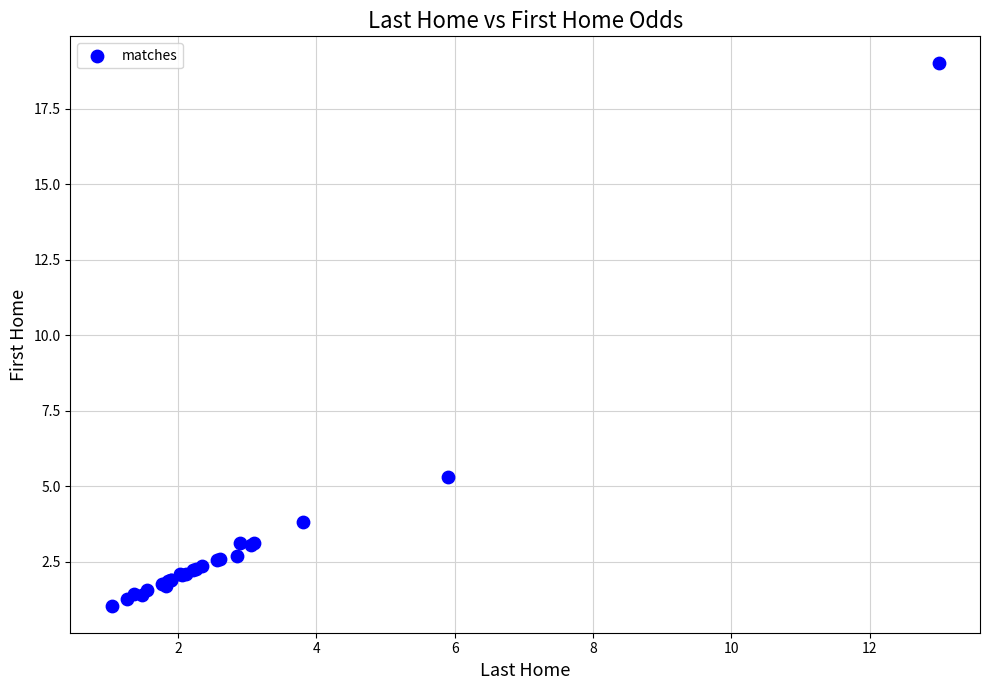

What Y value in the scatter plot is closest to 10?

5.3